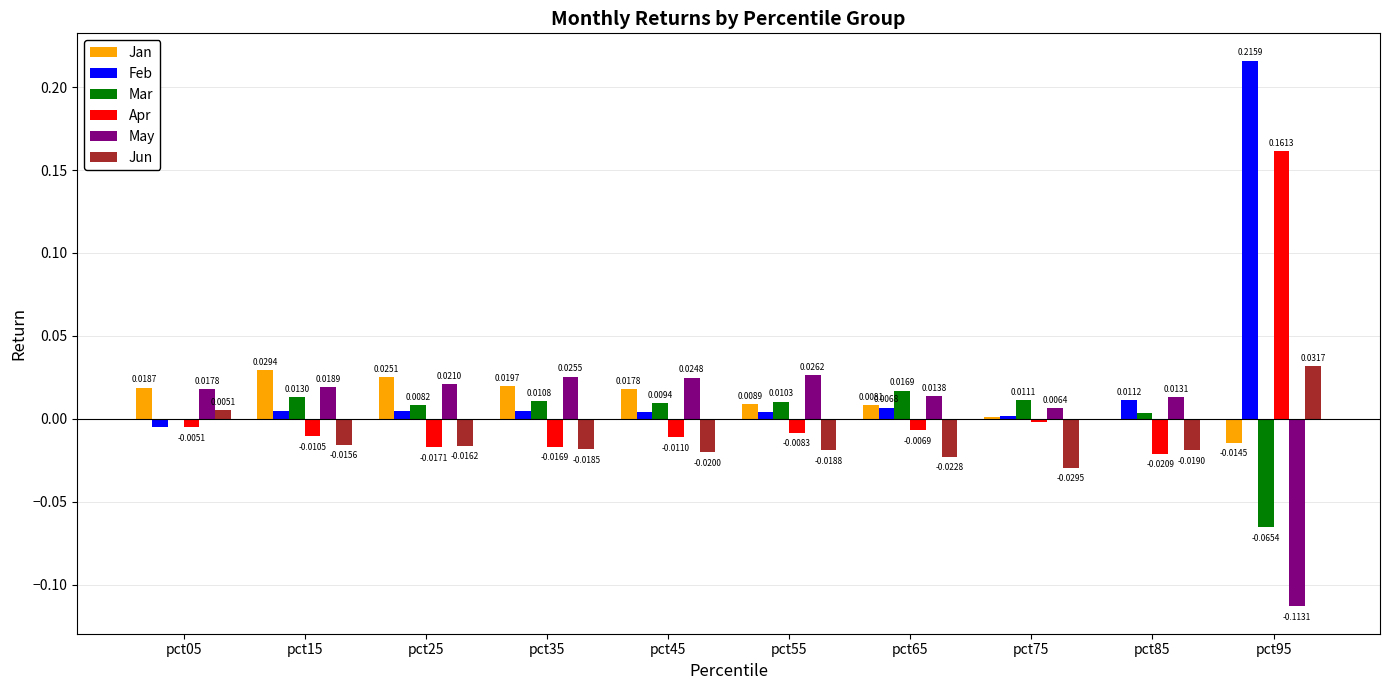

How many groups of bars are there?

10